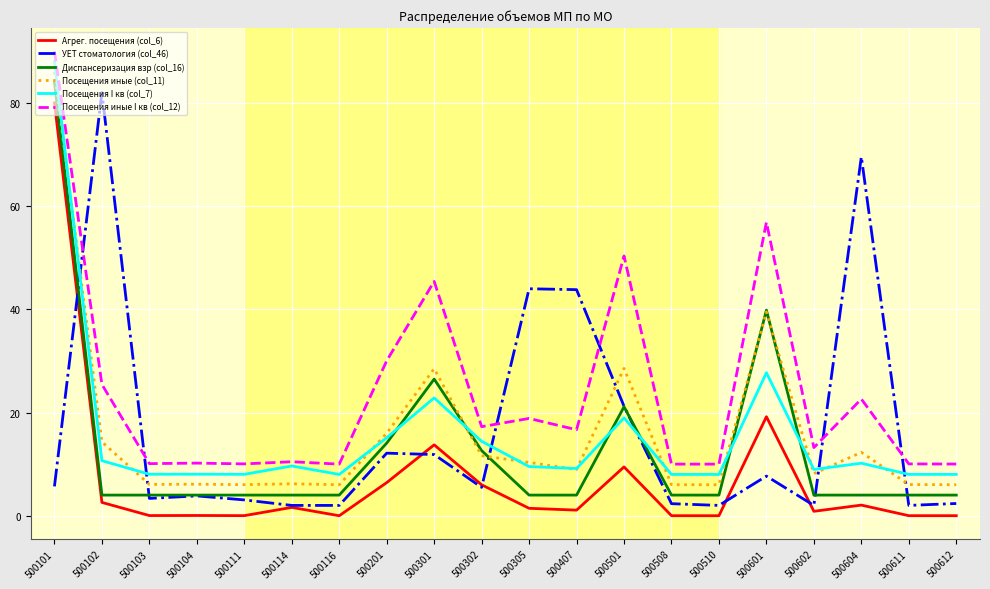

True or false: Диспансеризация взр (col_16) has more than 2 points higher than both neighbors.

True